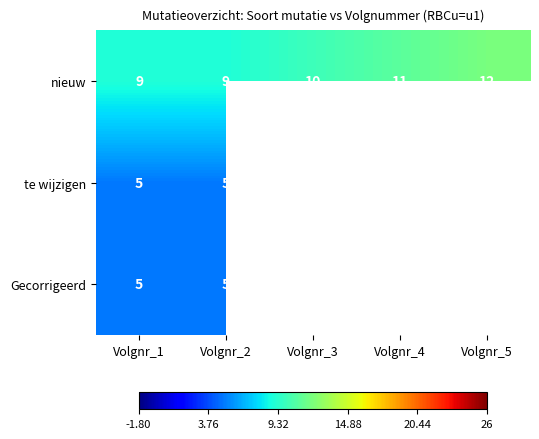

The nieuw series shows 12 at Volgnr_5. True or false?

True